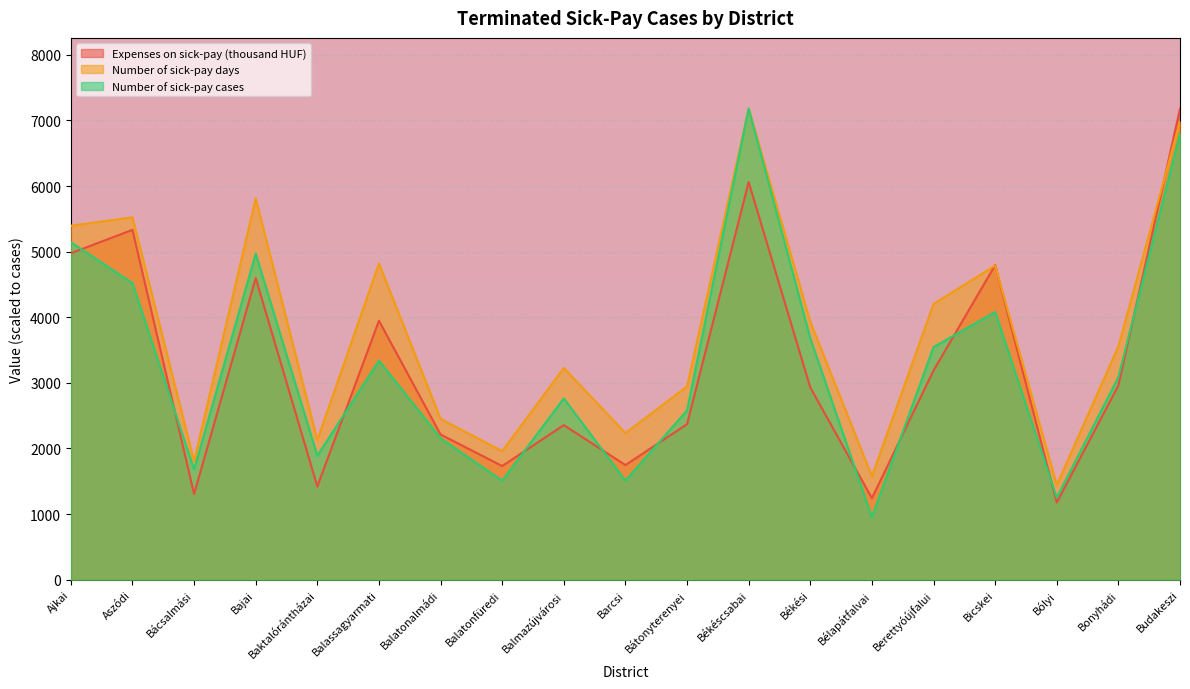

At which category does Number of sick-pay days reach its first local valley?

Bácsalmási